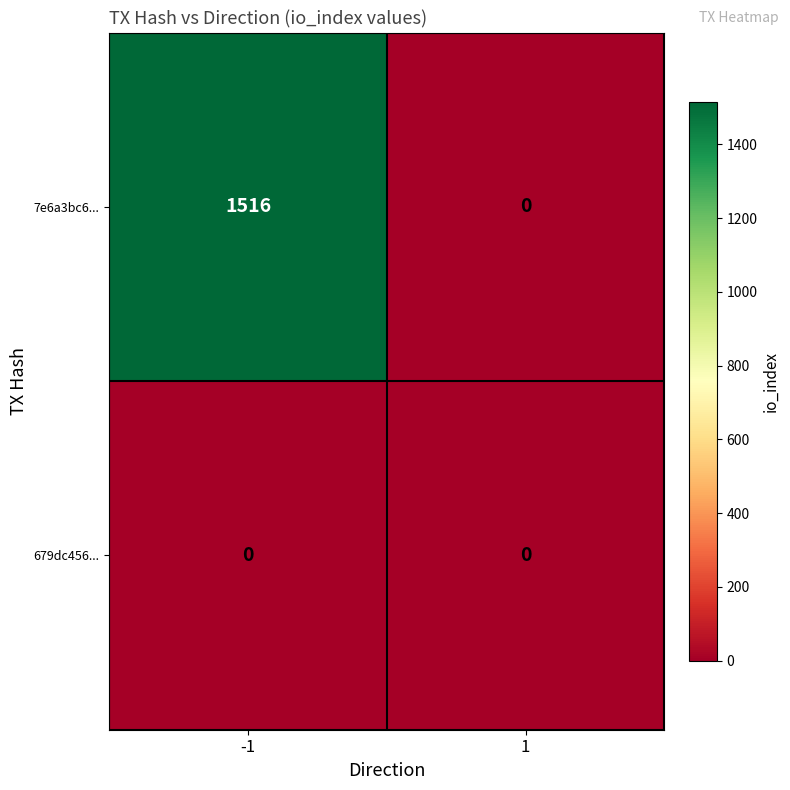

Reading right to left, what are all the values shown in this chart?

7e6a3bc6...: 1=0	-1=1516
679dc456...: 1=0	-1=0